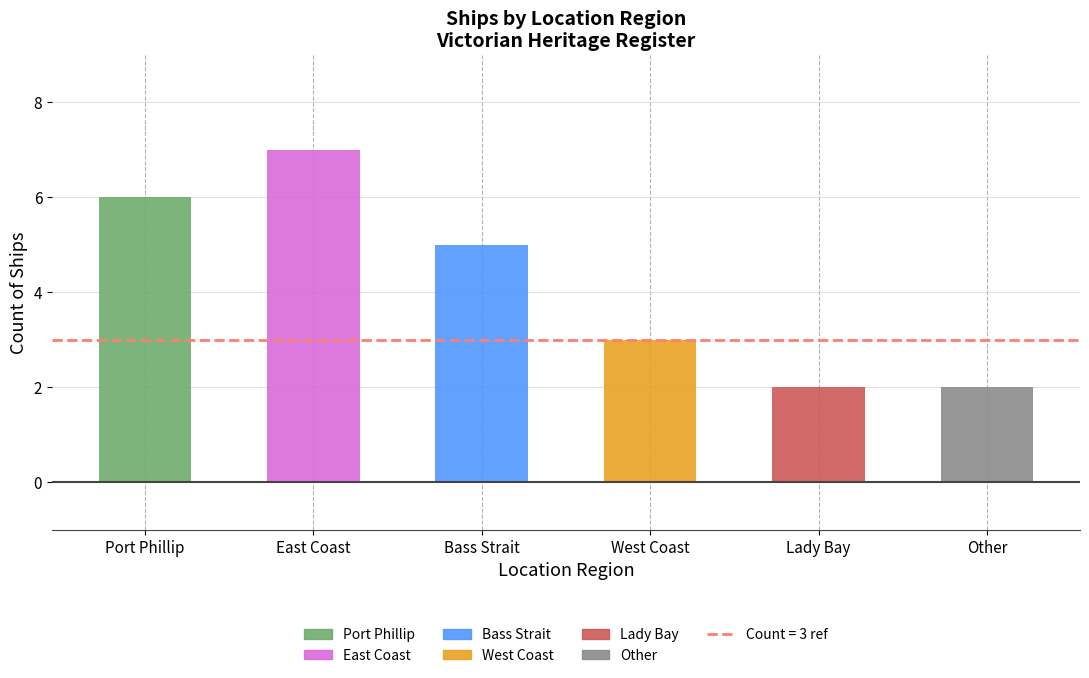

The value at Port Phillip is 6. True or false?

True